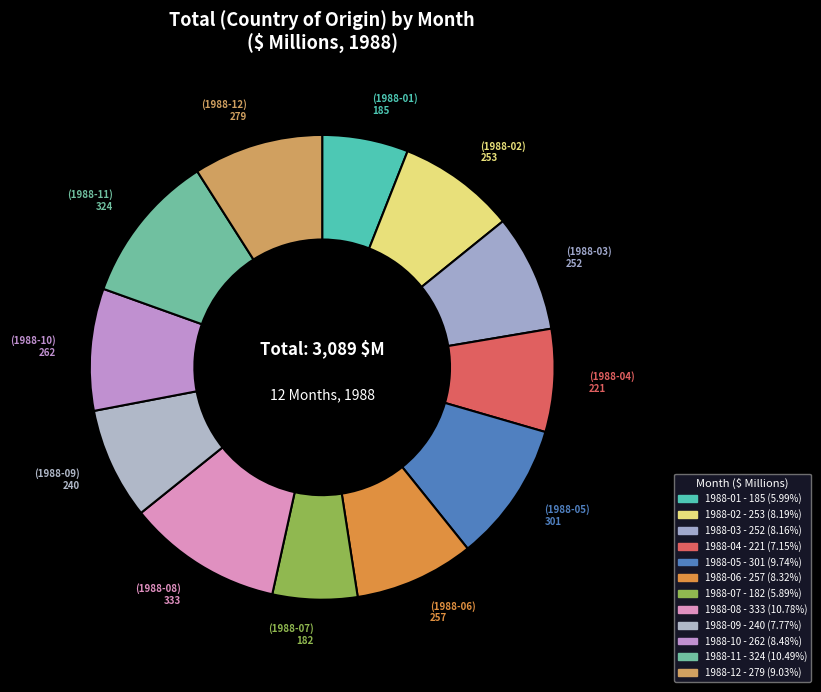

How many segments does this pie chart have?

12